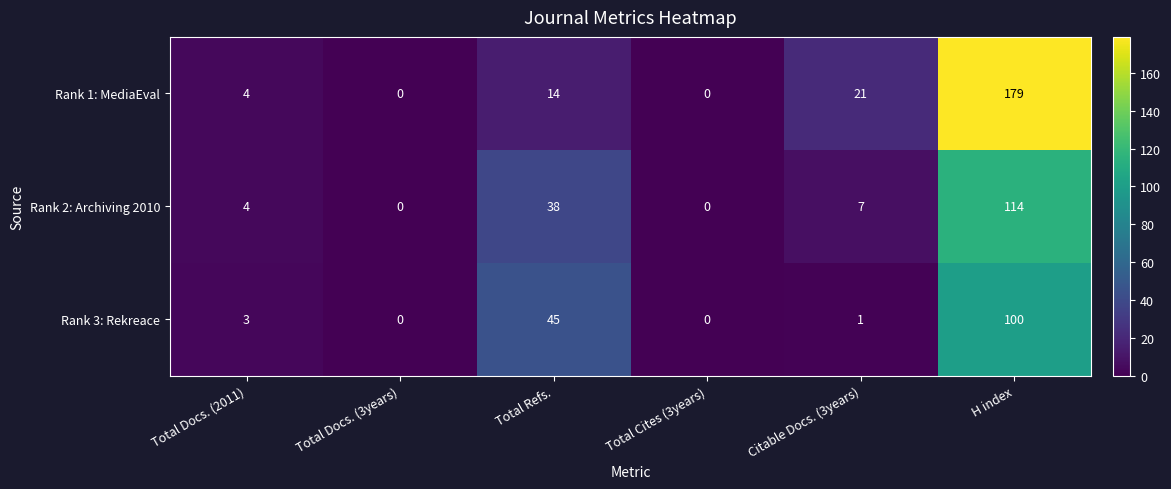

What is the greatest value displayed?

179